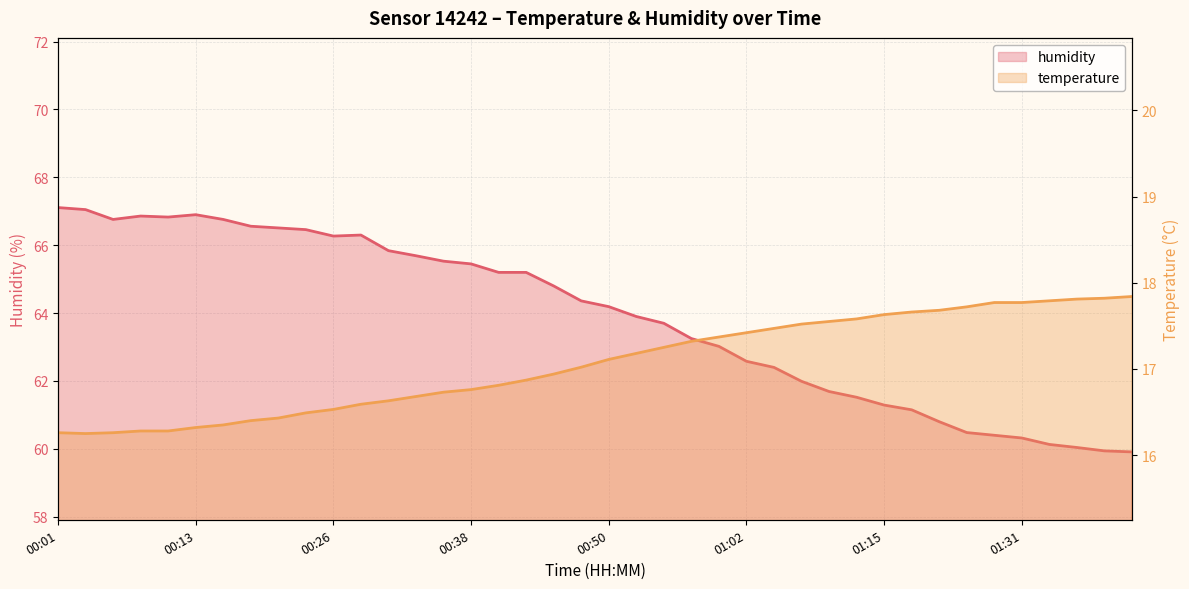

How many data points in humidity are above 64?

21